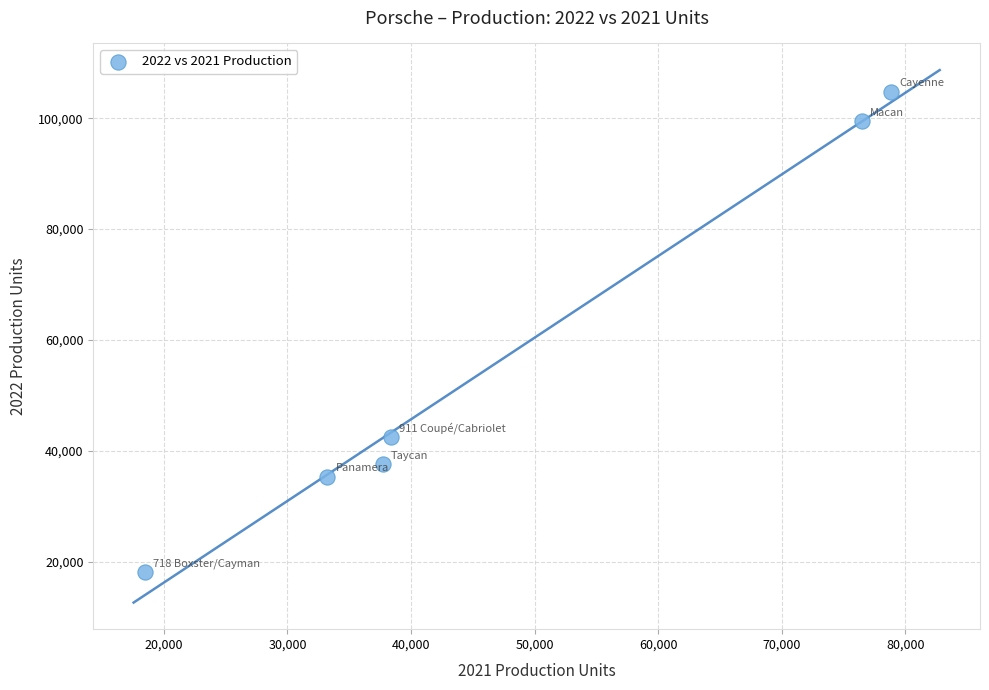

What is the average X value?

47188